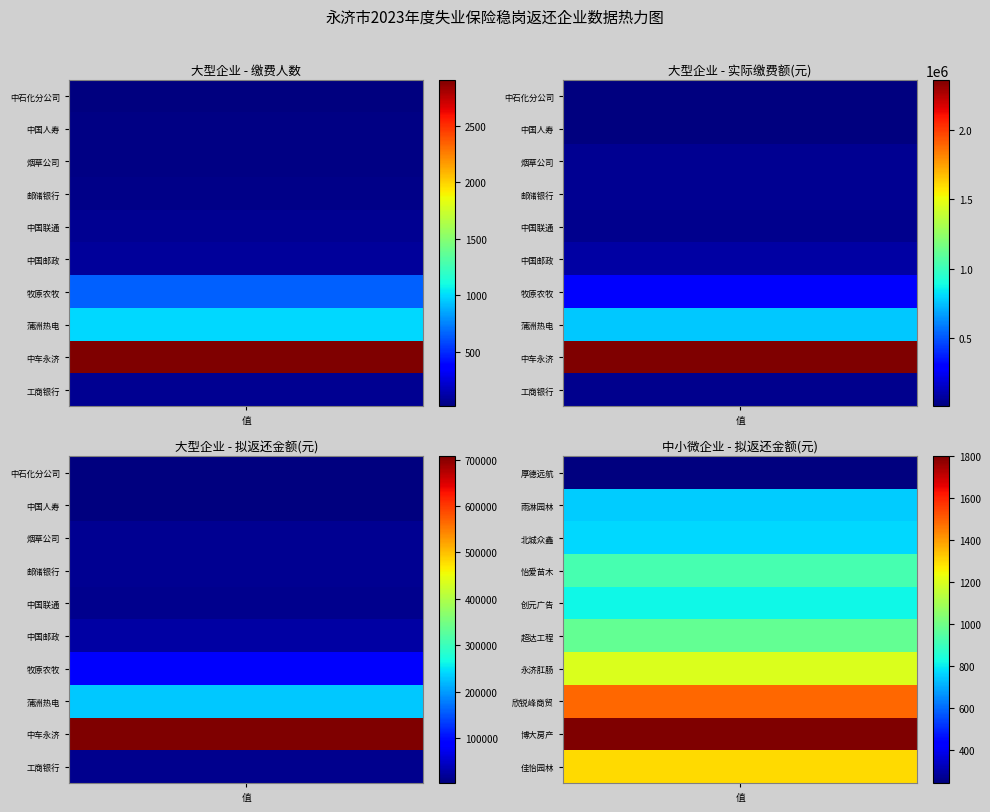

Rank the categories by 大型_上年度实际缴费额 value from lowest to highest.

0, 1, 9, 4, 2, 3, 5, 6, 7, 8